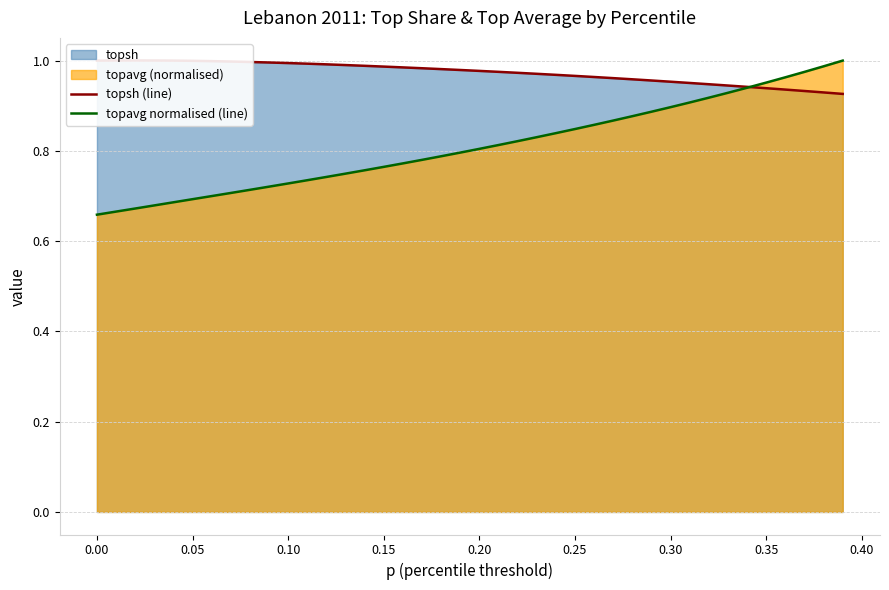

What is the value of the topsh (line) point at the 24th from the left?

1.0